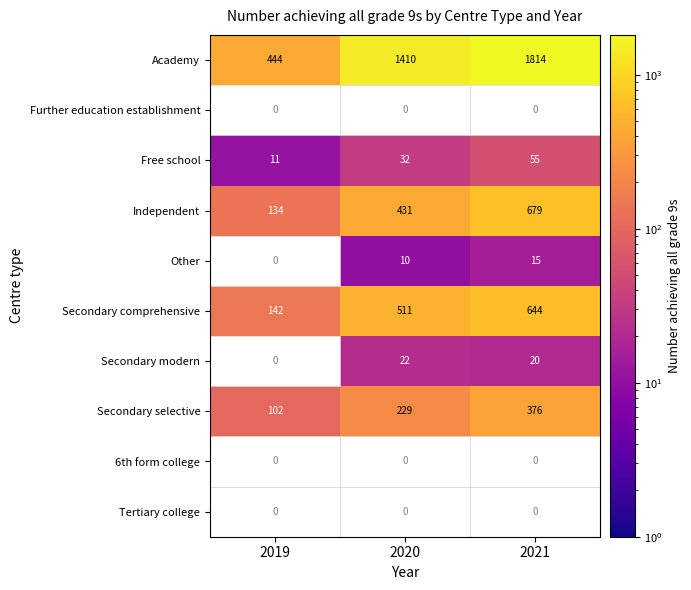

Rank the categories by Secondary comprehensive value from highest to lowest.

2021, 2020, 2019